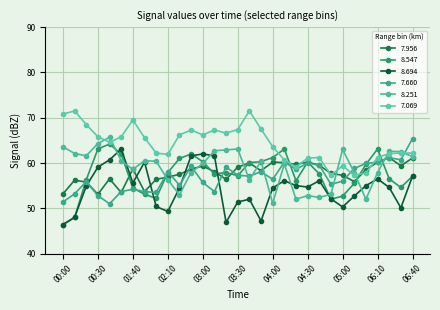

What is the label of the 1st point from the right?

06:40